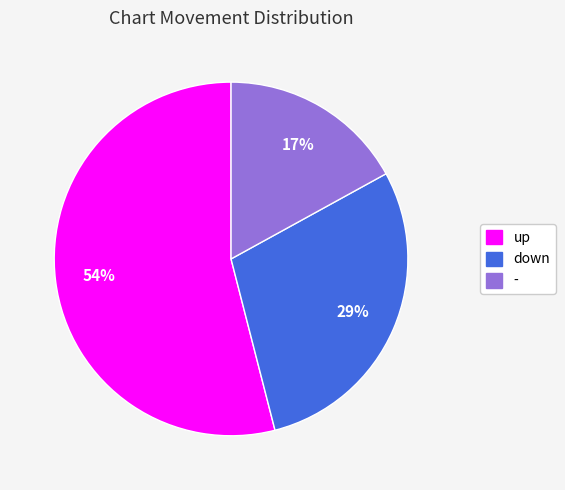

Is it true that down is 29% of the pie?

True